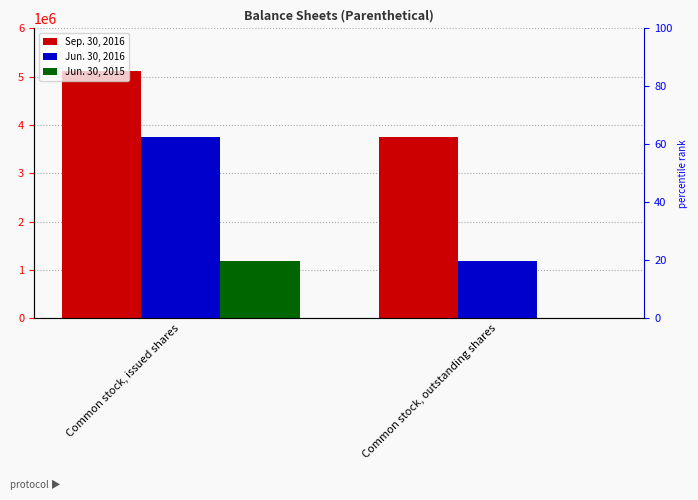

Reading left to right, transcribe all the data shown in this chart.

Sep. 30, 2016: Common stock, issued shares=5110591	Common stock, outstanding shares=3741944
Jun. 30, 2016: Common stock, issued shares=3741944	Common stock, outstanding shares=1188307
Jun. 30, 2015: Common stock, issued shares=1188307	Common stock, outstanding shares=0